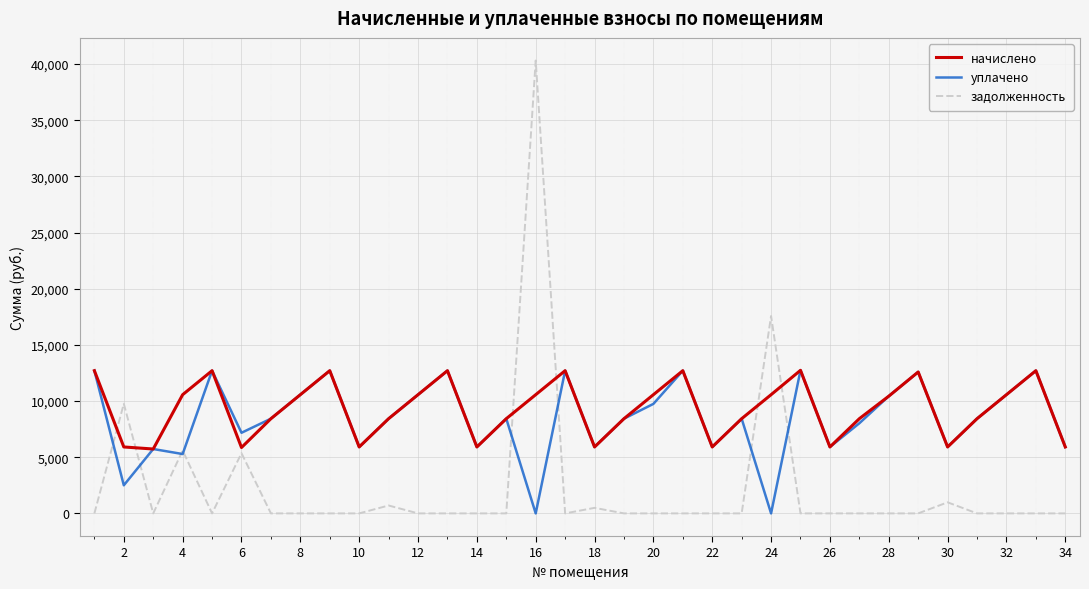

True or false: начислено and задолженность cross at least once.

True